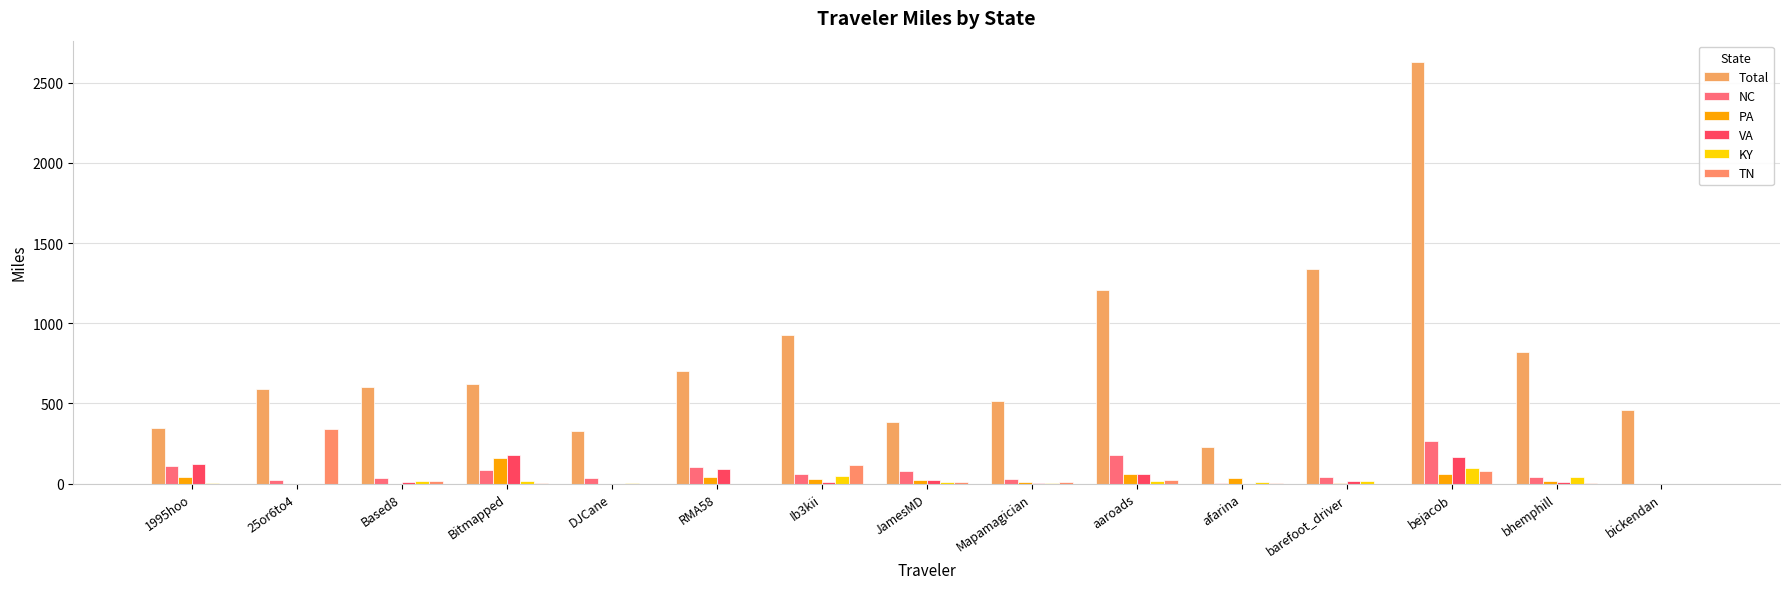

Rank the series by their maximum value, from lowest to highest.

KY, PA, VA, NC, TN, Total